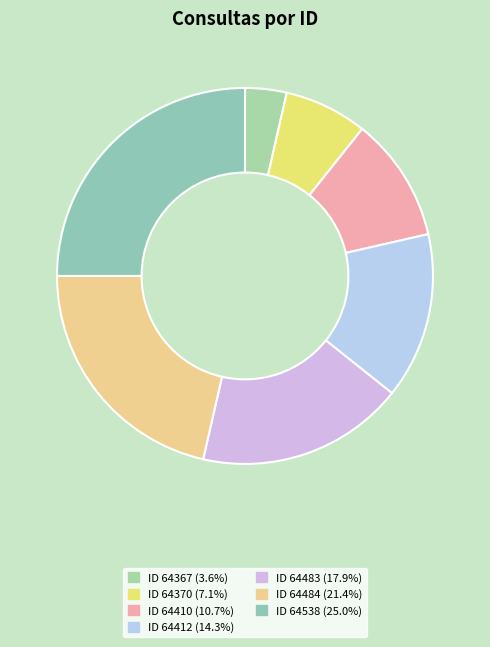

Count the number of slices in the pie.

7